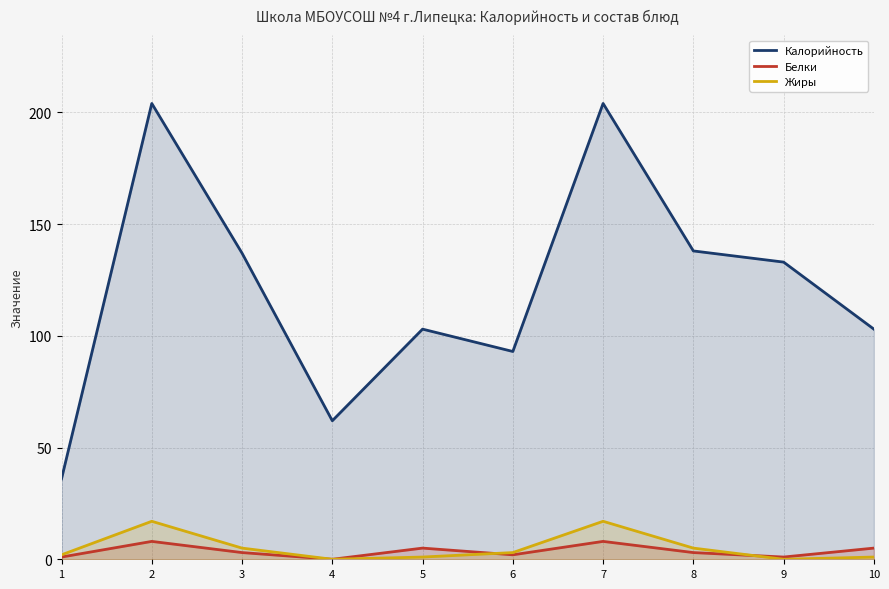

List the labels in order of Калорийность value, largest first.

2, 7, 8, 3, 9, 5, 10, 6, 4, 1